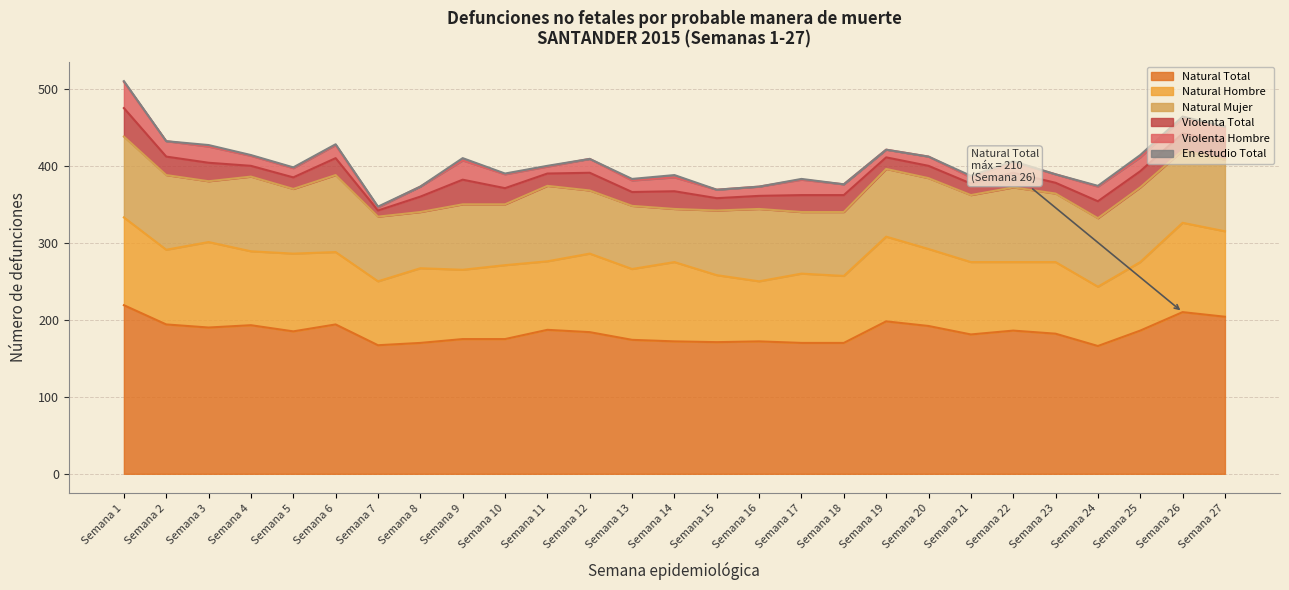

At which label is Violenta Total closest to 22?

Semana 6